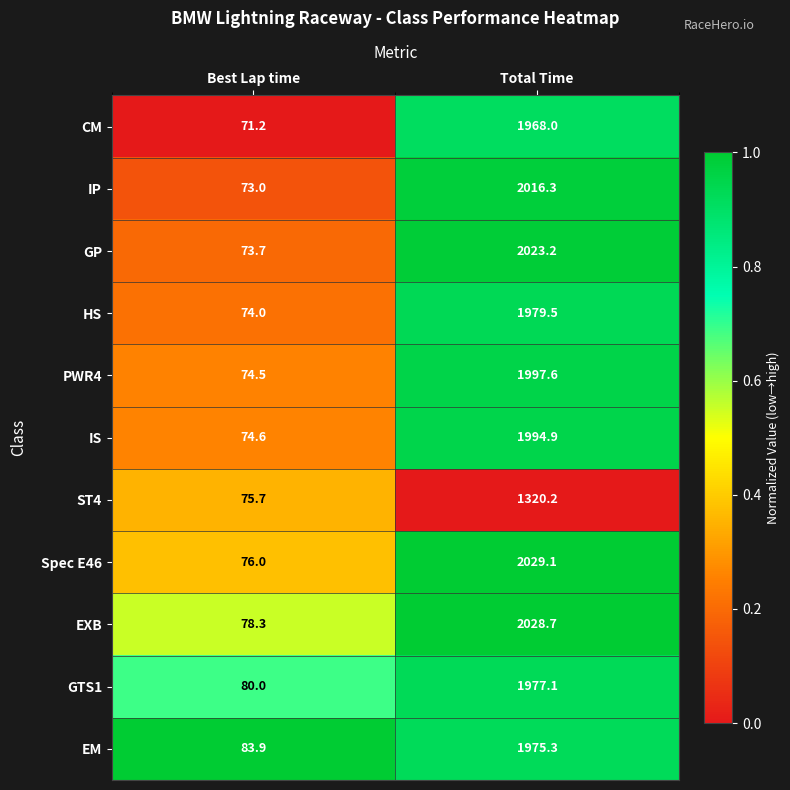

Which series has the widest spread of values?

Spec E46